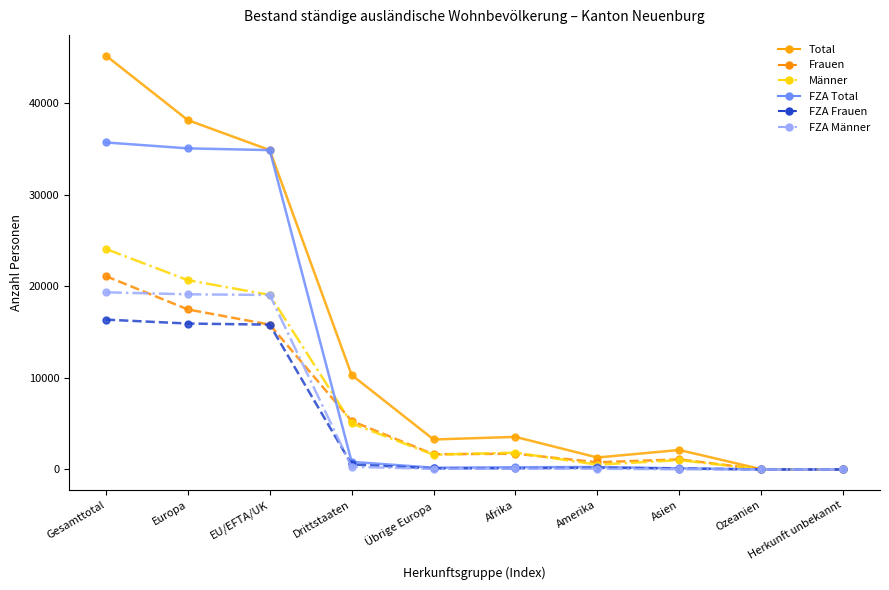

What is the label of the 8th point from the right?

EU/EFTA/UK